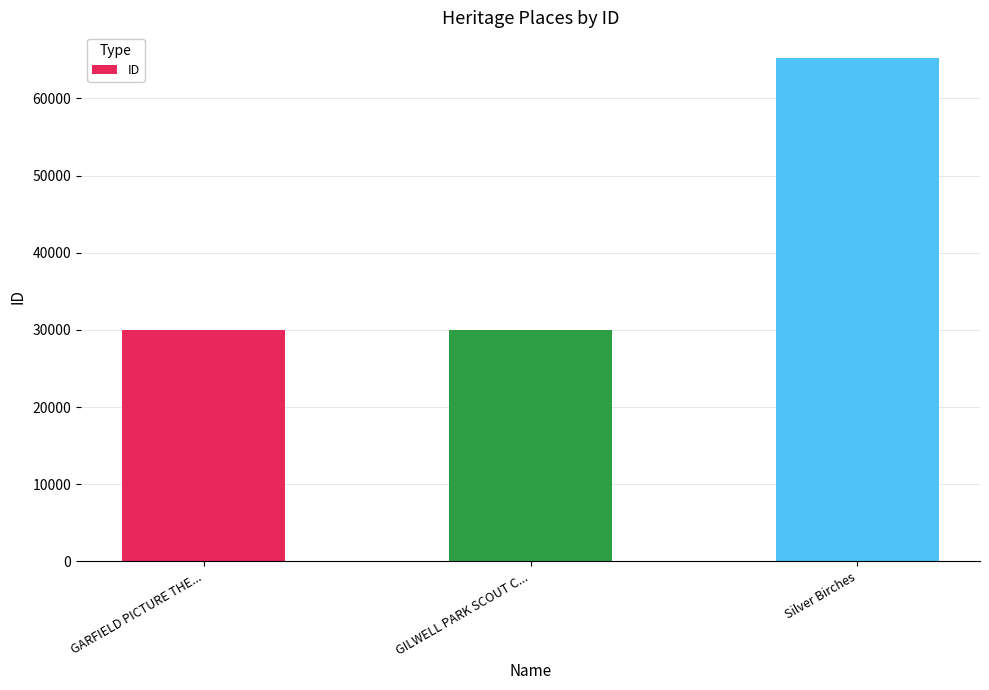

The chart shows a value of 30025 at GILWELL PARK SCOUT C.... True or false?

True